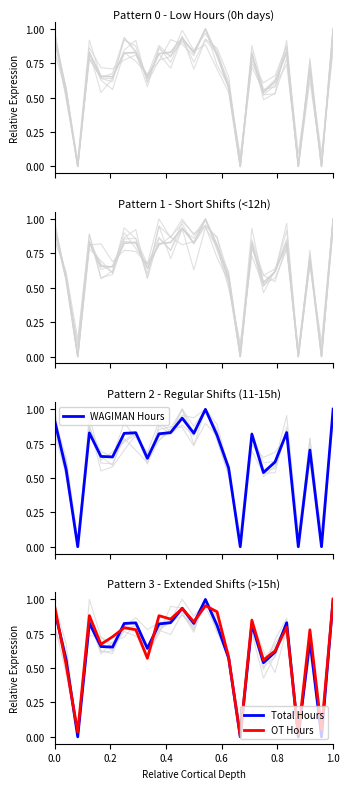

True or false: OT Hours and WAGIMAN Hours cross at least once.

True